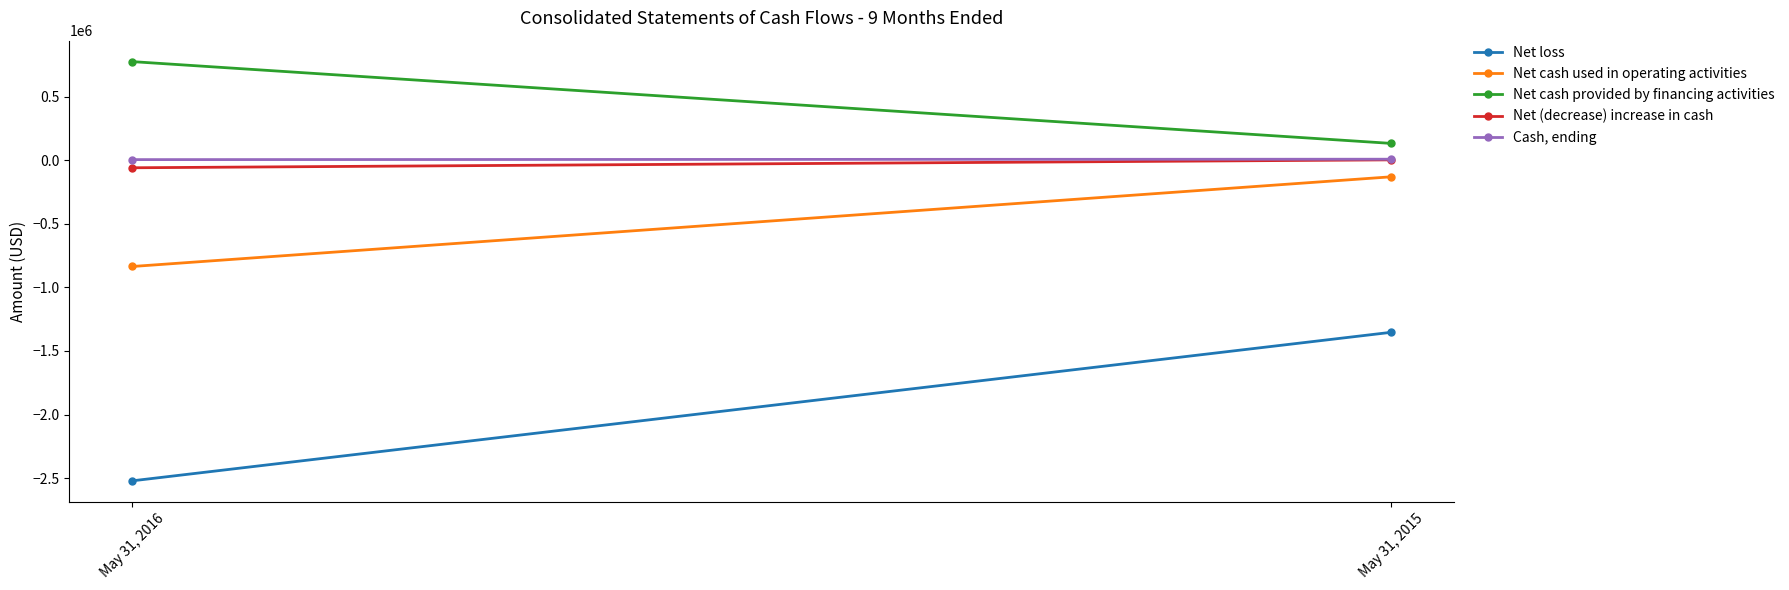

What is the difference between the highest and lowest values at May 31, 2015?

1486057